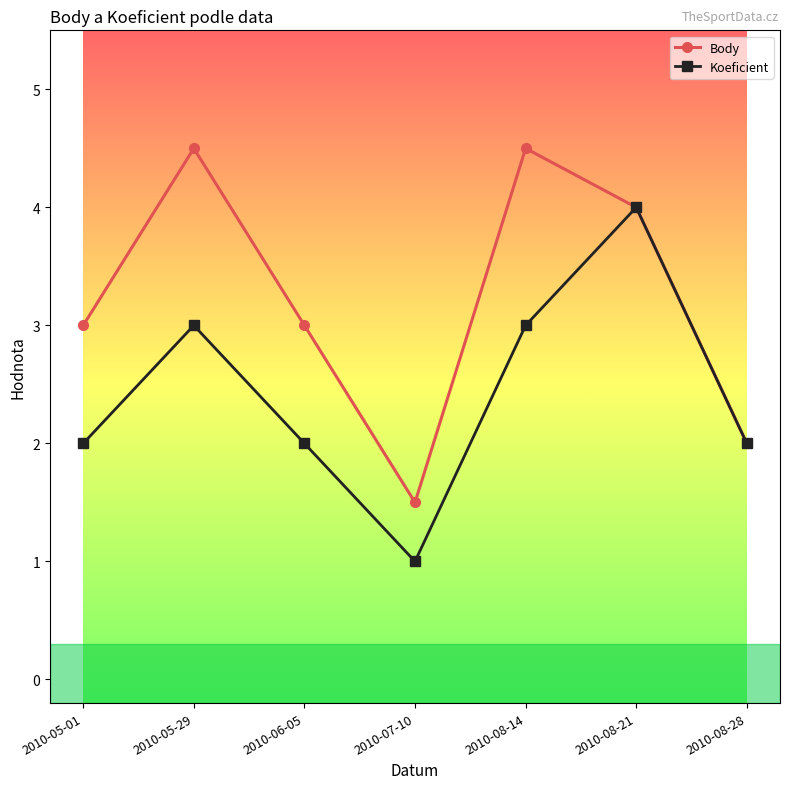

The Body series shows 3.0 at 2010-05-01. True or false?

True